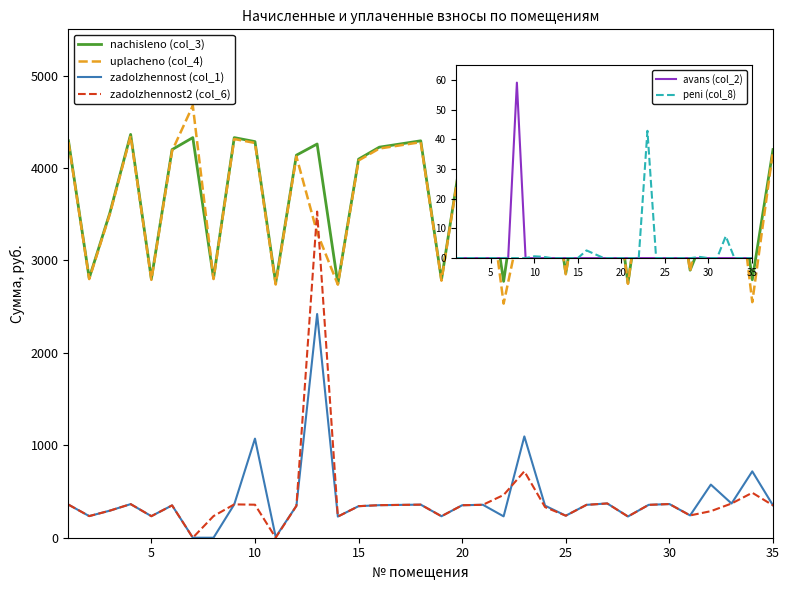

Which series has the largest range (max minus min)?

zadolzhennost2 (col_6)